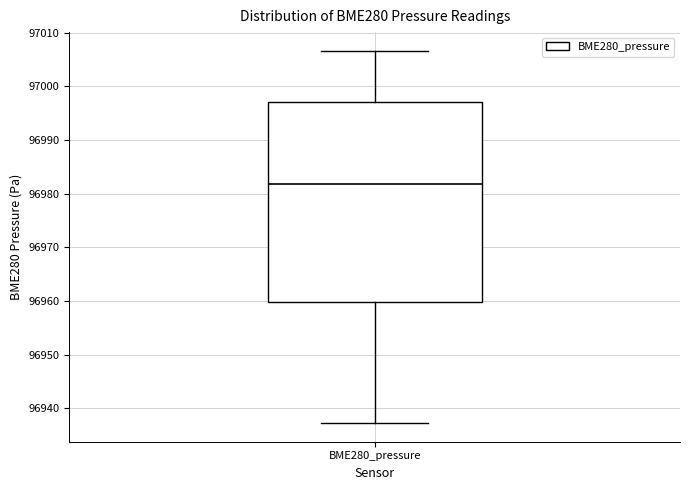

Where is the upper edge of the box for BME280_pressure on the y-axis? The values are not printed on the chart, so give them approximately, as read against the axis.

96997